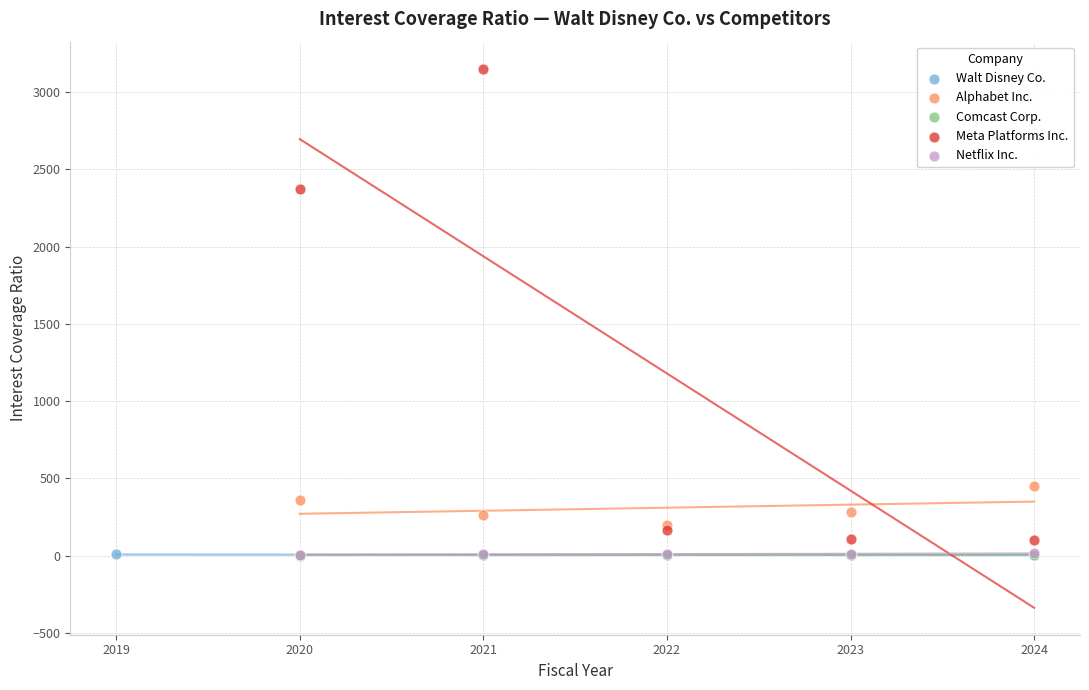

Which series has the largest Y range (max minus min)?

Meta Platforms Inc.